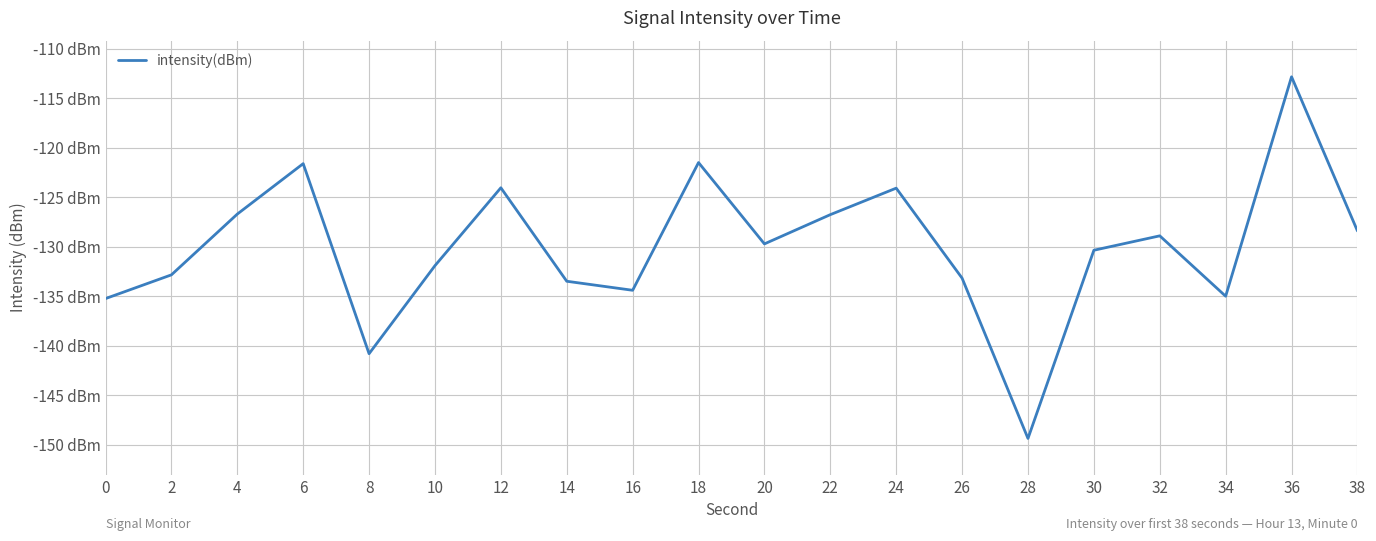

At which category does the chart reach its minimum across all series?

28